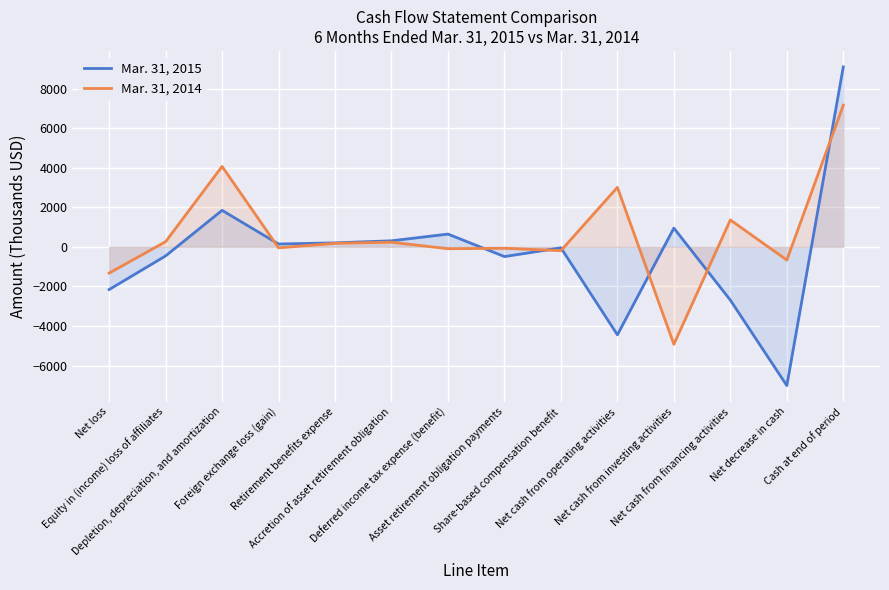

Reading left to right, extract all data points from this chart.

Mar. 31, 2015: -2156	-456	1847	146	204	308	647	-489	-47	-4443	950	-2689	-7007	9097
Mar. 31, 2014: -1324	263	4068	-48	182	238	-92	-70	-190	3010	-4922	1363	-665	7163